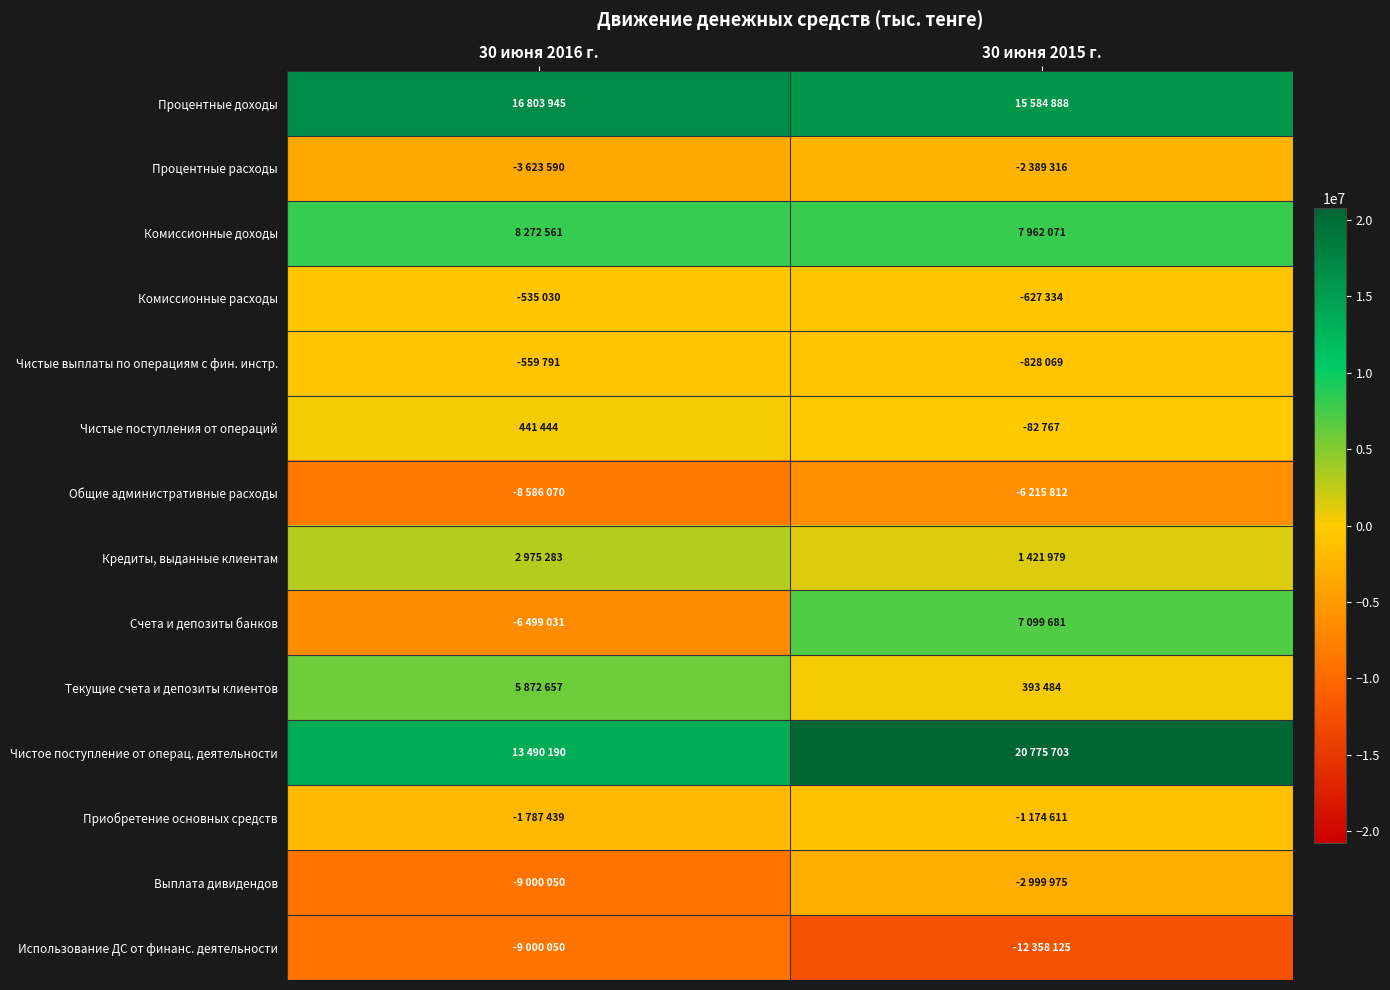

At 30 июня 2015 г., list the series in order from largest to smallest.

Чистое поступление от операц. деятельности, Процентные доходы, Комиссионные доходы, Счета и депозиты банков, Кредиты, выданные клиентам, Текущие счета и депозиты клиентов, Чистые поступления от операций, Комиссионные расходы, Чистые выплаты по операциям с фин. инстр., Приобретение основных средств, Процентные расходы, Выплата дивидендов, Общие административные расходы, Использование ДС от финанс. деятельности